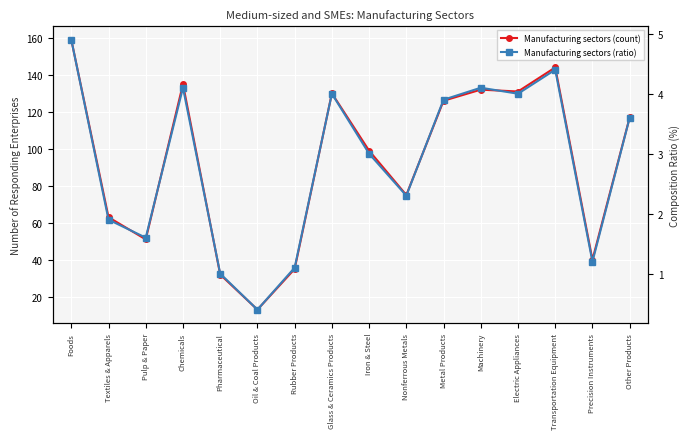

Rank the categories by Manufacturing sectors (ratio) value from highest to lowest.

Foods, Transportation Equipment, Chemicals, Machinery, Glass & Ceramics Products, Electric Appliances, Metal Products, Other Products, Iron & Steel, Nonferrous Metals, Textiles & Apparels, Pulp & Paper, Precision Instruments, Rubber Products, Pharmaceutical, Oil & Coal Products